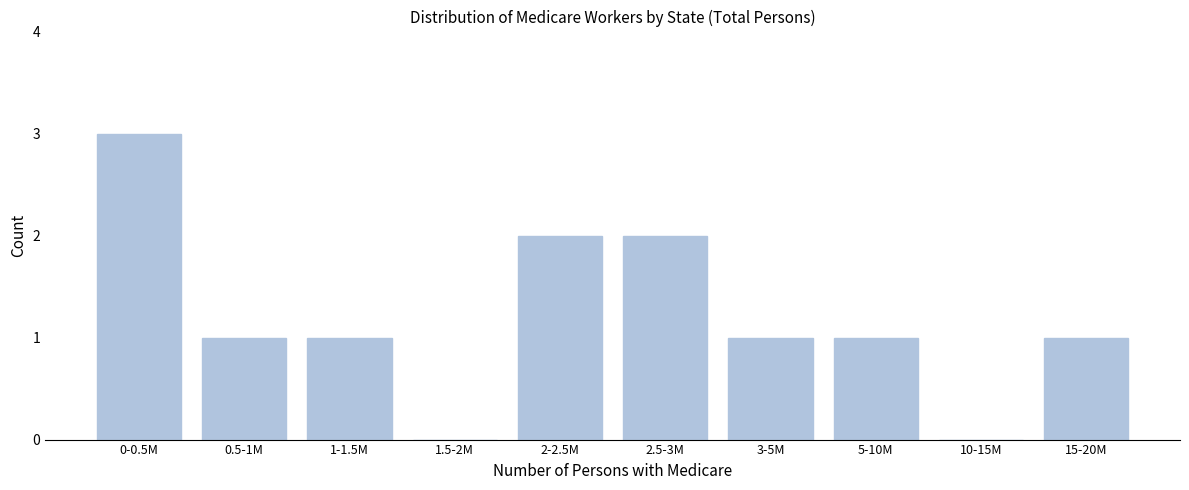

Reading left to right, extract all data points from this chart.

0-0.5M=3	0.5-1M=1	1-1.5M=1	1.5-2M=0	2-2.5M=2	2.5-3M=2	3-5M=1	5-10M=1	10-15M=0	15-20M=1